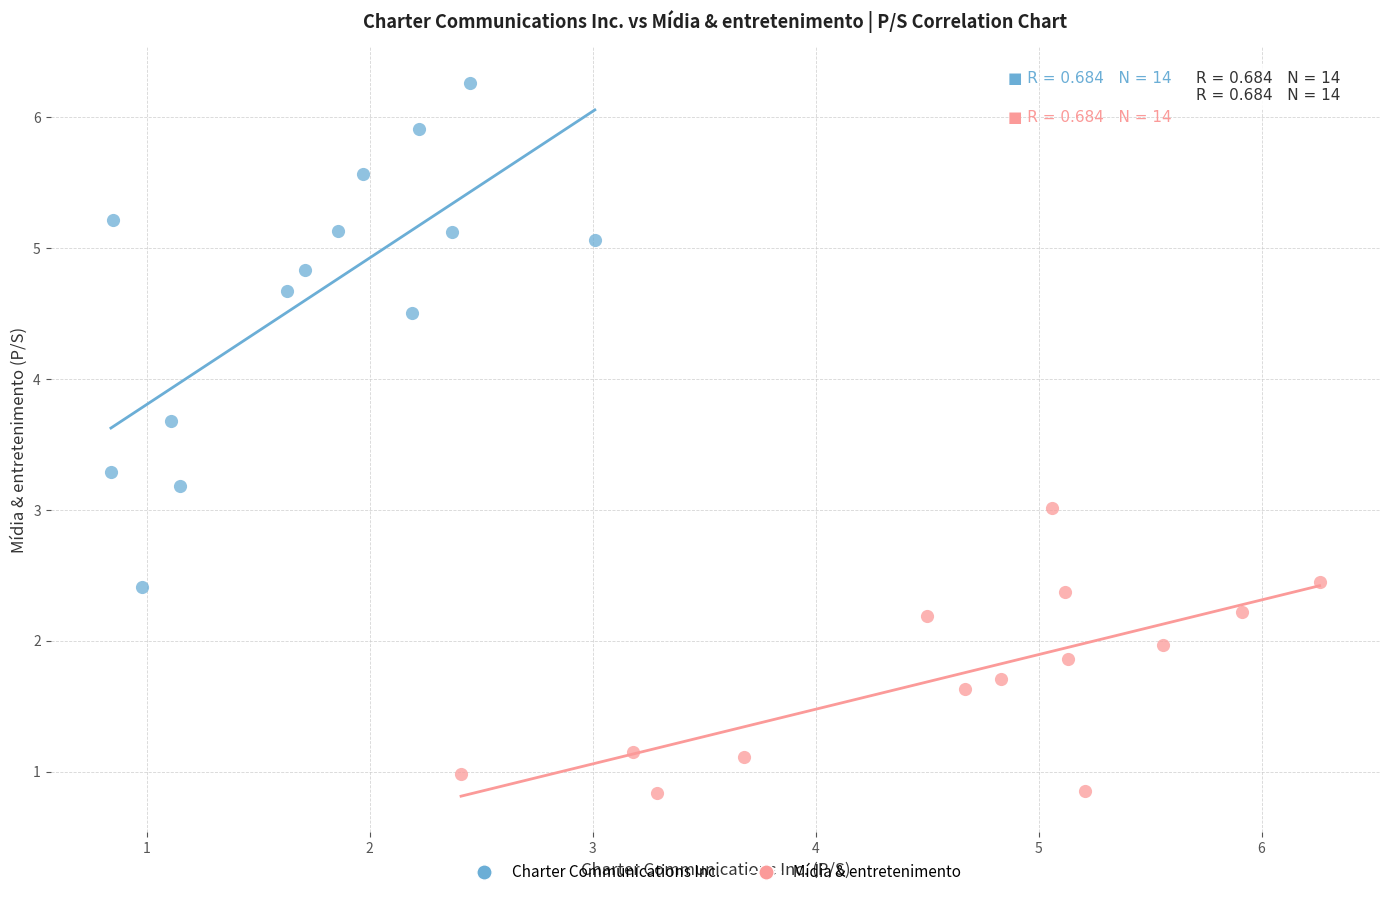

Which series contains the highest Y value?

Charter Communications Inc.